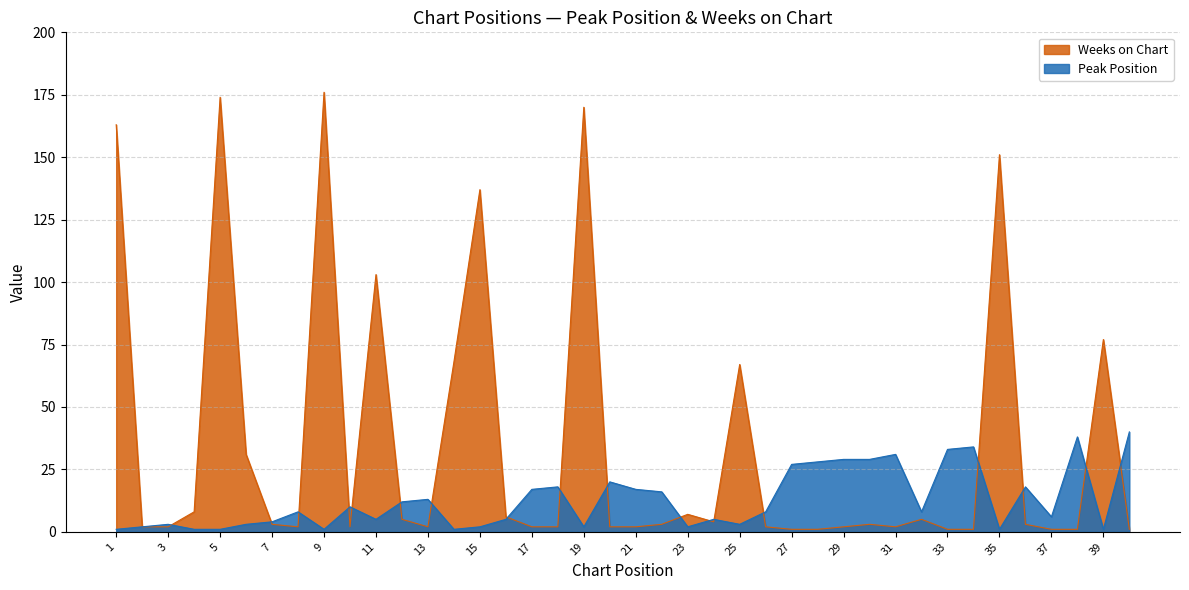

Which label corresponds to the smallest value in the chart?

1